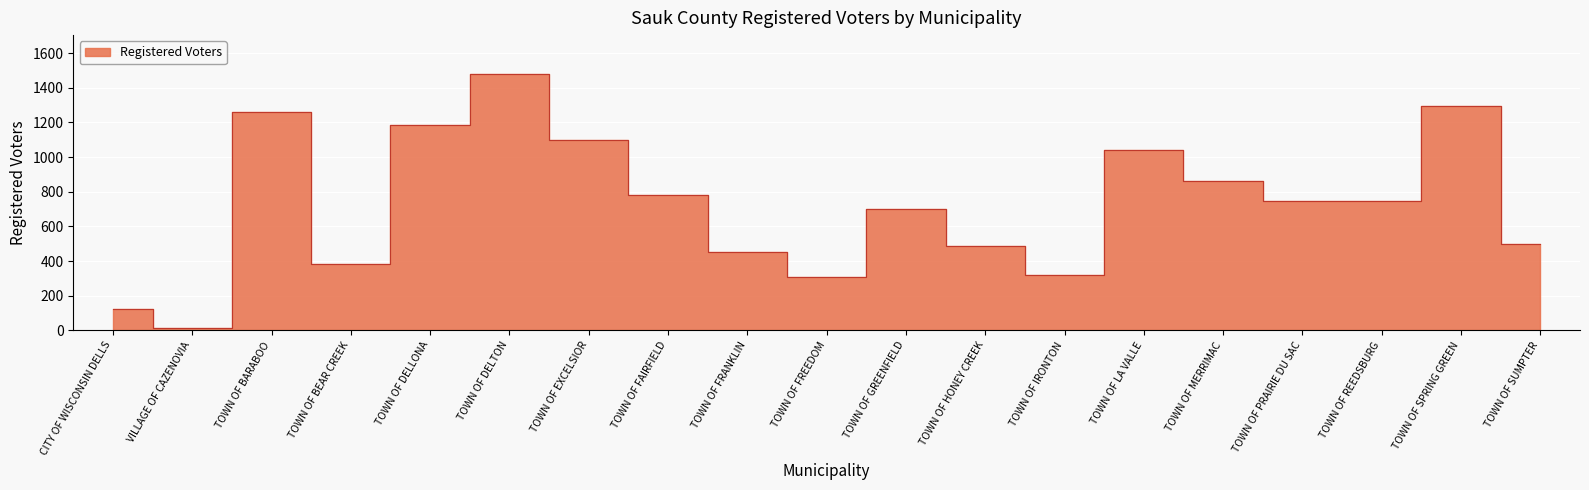

How many points are lower than both their immediate neighbors (excluding endpoints)?

5